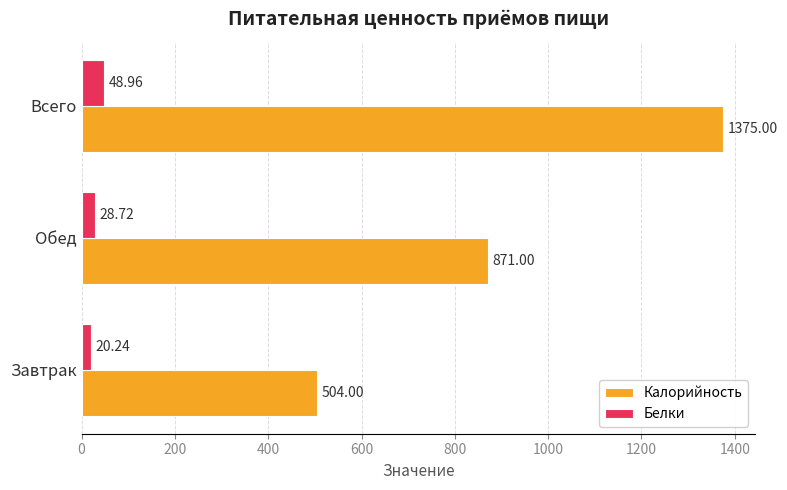

At which category is the sum across all series the highest?

Всего